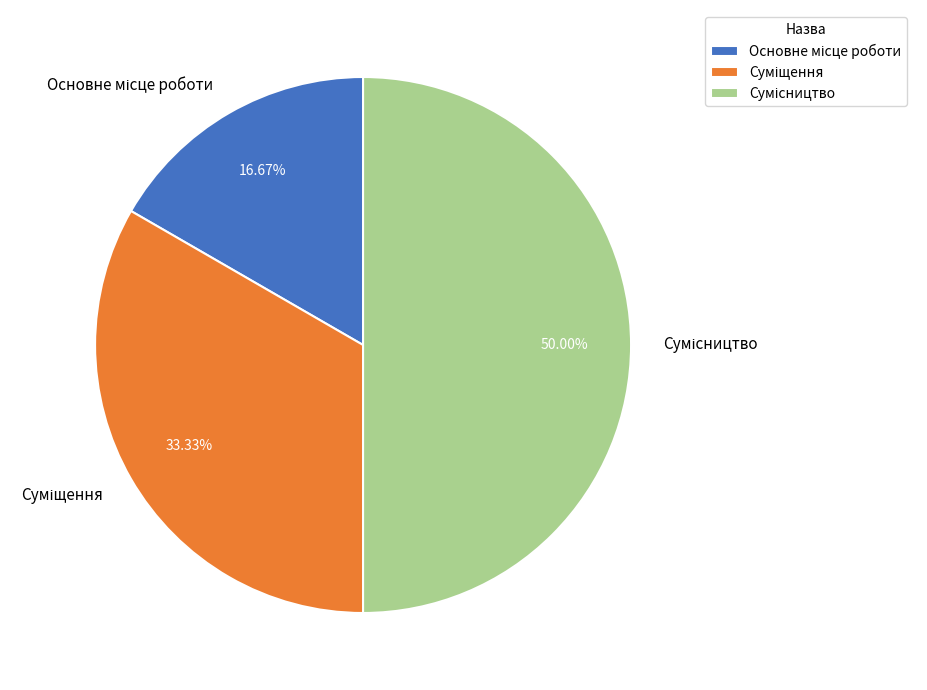

How many segments does this pie chart have?

3